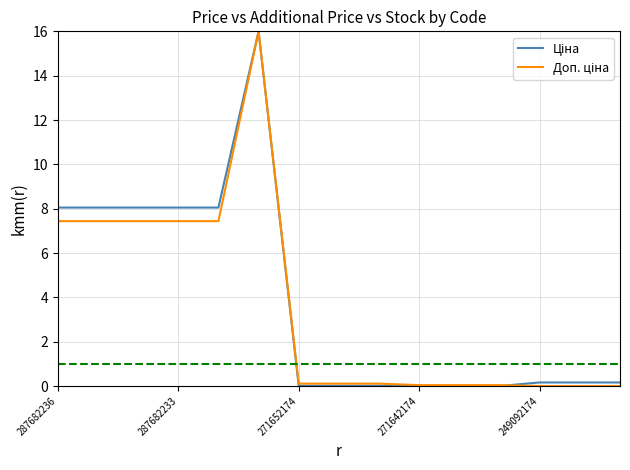

What is the maximum value shown in the chart?

16.0